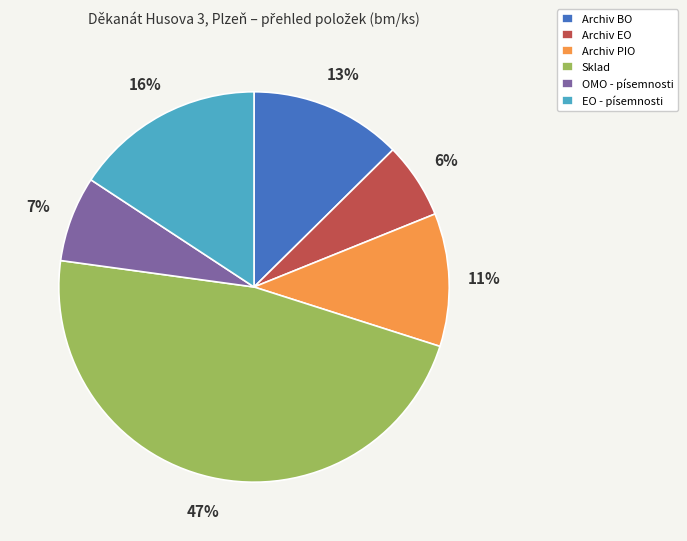

To the nearest percent, what is the average slice percentage?

17%